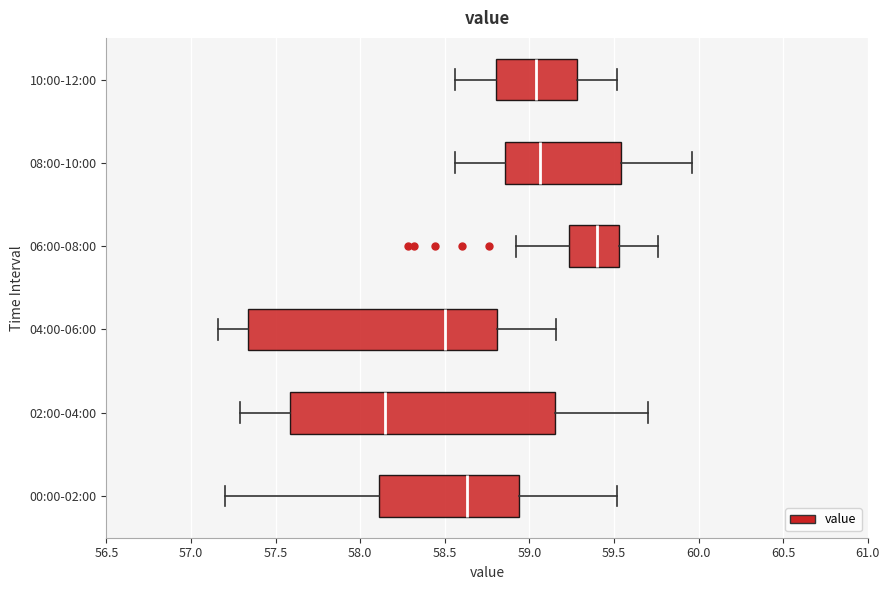

Where does the median line of the box for 10:00-12:00 sit on the x-axis? The values are not printed on the chart, so give them approximately, as read against the axis.

59.05